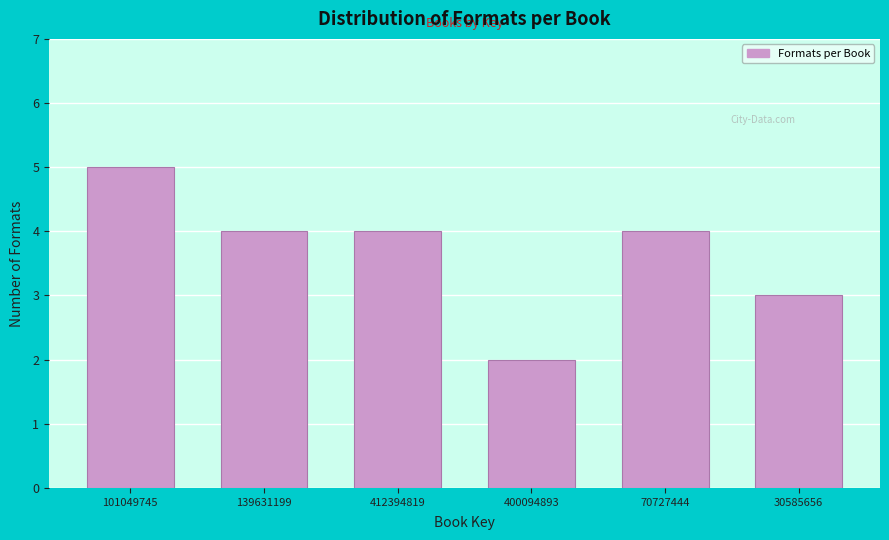

Reading right to left, extract all data points from this chart.

30585656=3	70727444=4	400094893=2	412394819=4	139631199=4	101049745=5